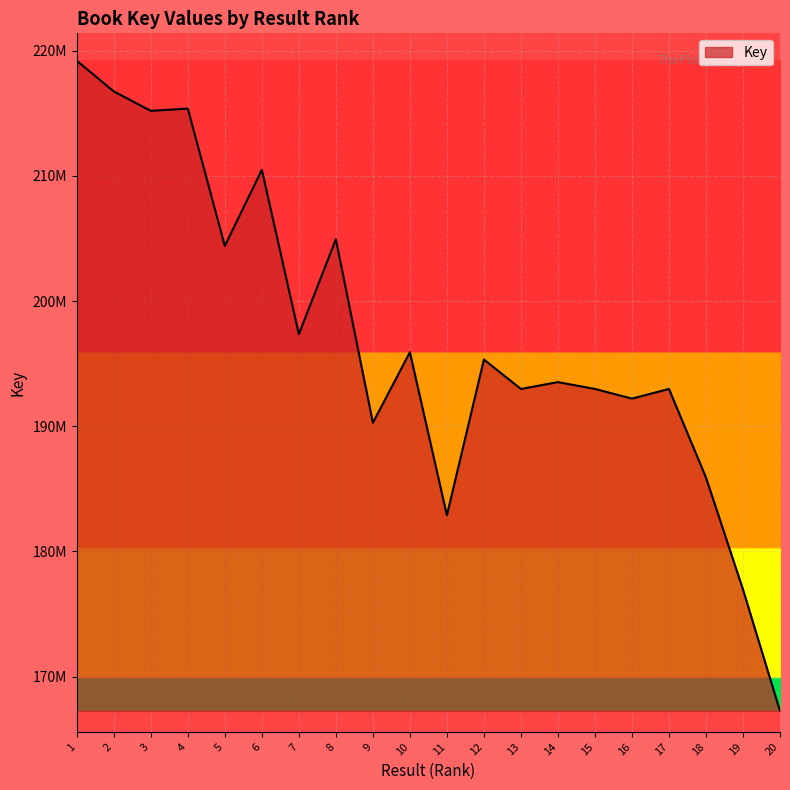

True or false: the data shows 59085764 at 11.

False